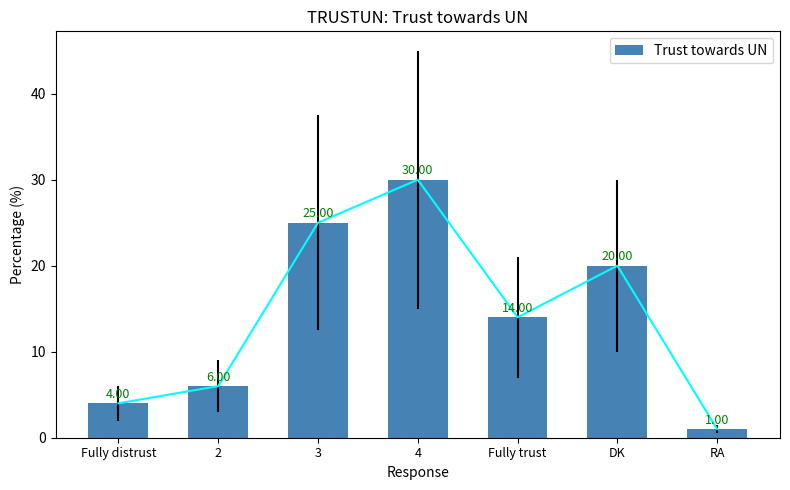

What is the minimum value shown in the chart?

1